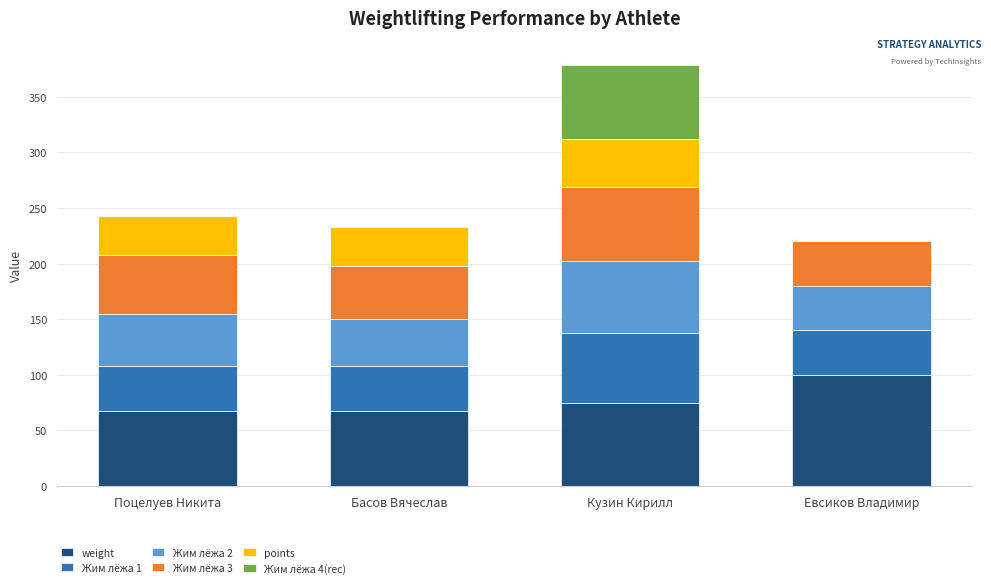

What is the total value across all series at Евсиков Владимир?

220.0